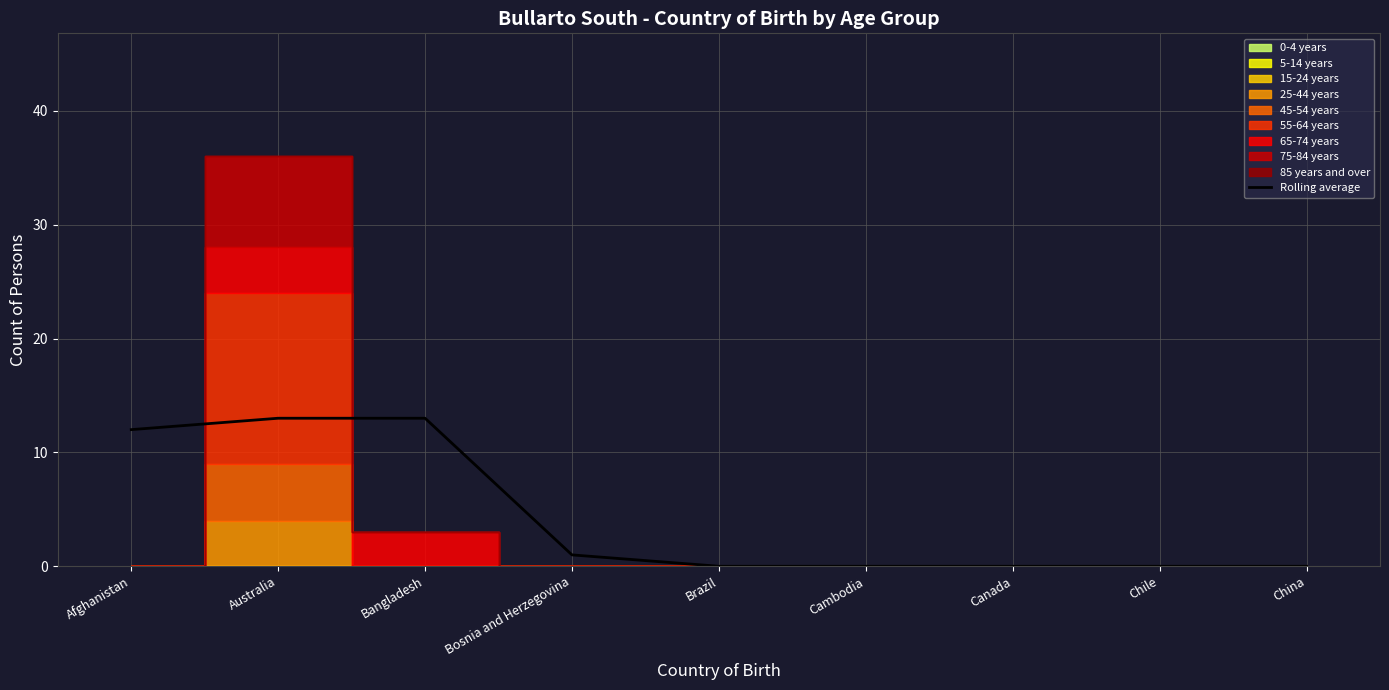

What position from the left is Afghanistan?

1